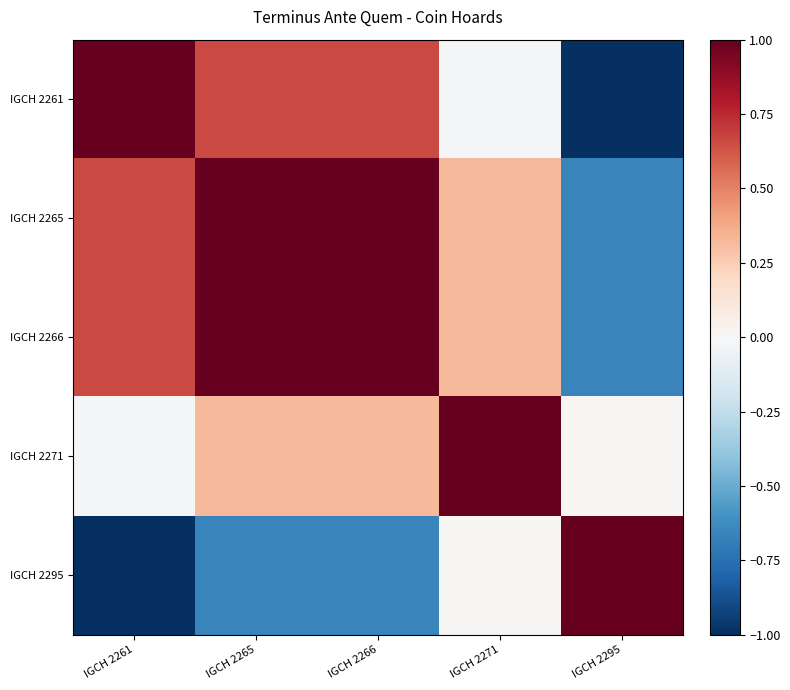

Reading left to right, transcribe all the data shown in this chart.

IGCH 2261: IGCH 2261=1.0	IGCH 2265=0.7	IGCH 2266=0.7	IGCH 2271=-0.0	IGCH 2295=-1.0
IGCH 2265: IGCH 2261=0.7	IGCH 2265=1.0	IGCH 2266=1.0	IGCH 2271=0.3	IGCH 2295=-0.7
IGCH 2266: IGCH 2261=0.7	IGCH 2265=1.0	IGCH 2266=1.0	IGCH 2271=0.3	IGCH 2295=-0.7
IGCH 2271: IGCH 2261=-0.0	IGCH 2265=0.3	IGCH 2266=0.3	IGCH 2271=1.0	IGCH 2295=0.0
IGCH 2295: IGCH 2261=-1.0	IGCH 2265=-0.7	IGCH 2266=-0.7	IGCH 2271=0.0	IGCH 2295=1.0